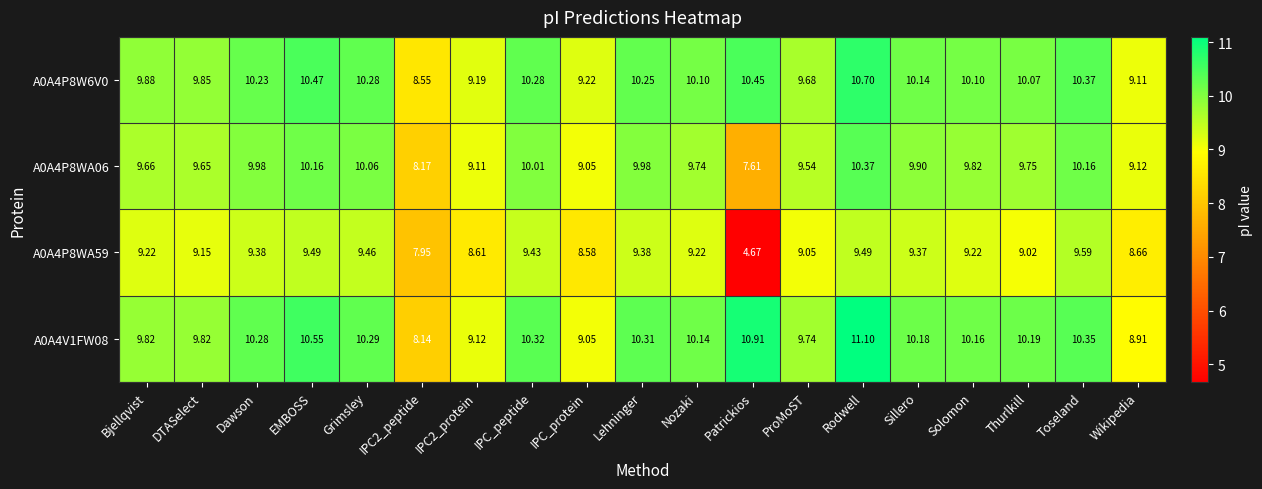

Which category has the highest value across all series?

Rodwell